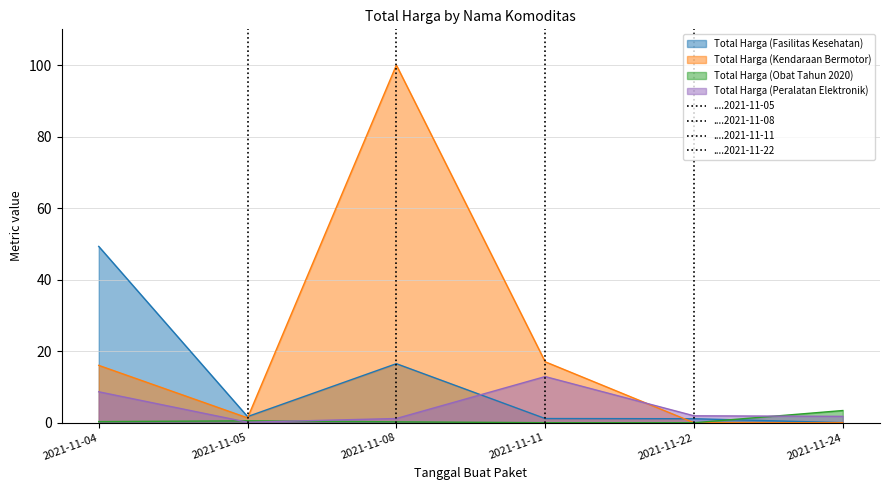

In Total Harga (Peralatan Elektronik), how many points are lower than both neighbors (excluding endpoints)?

1